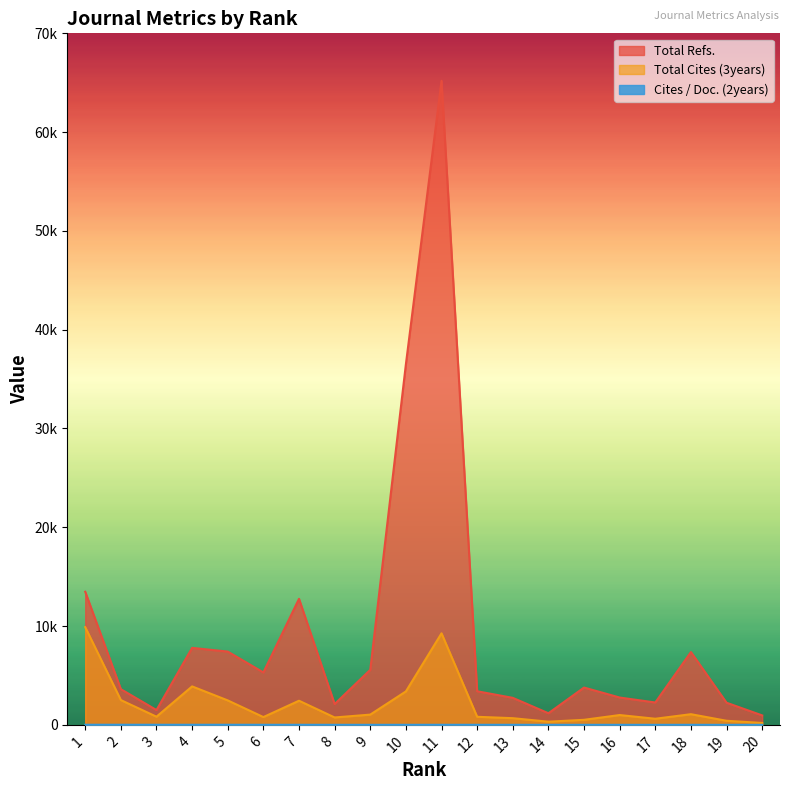

What is the value of the Total Refs. point at the 11th from the left?

65194